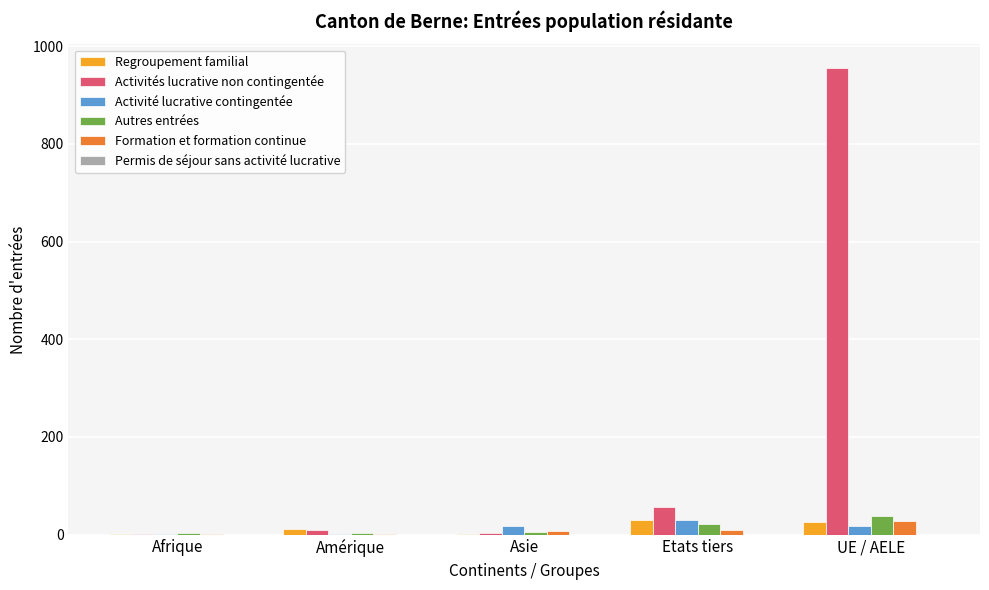

Are the bars horizontal?

No